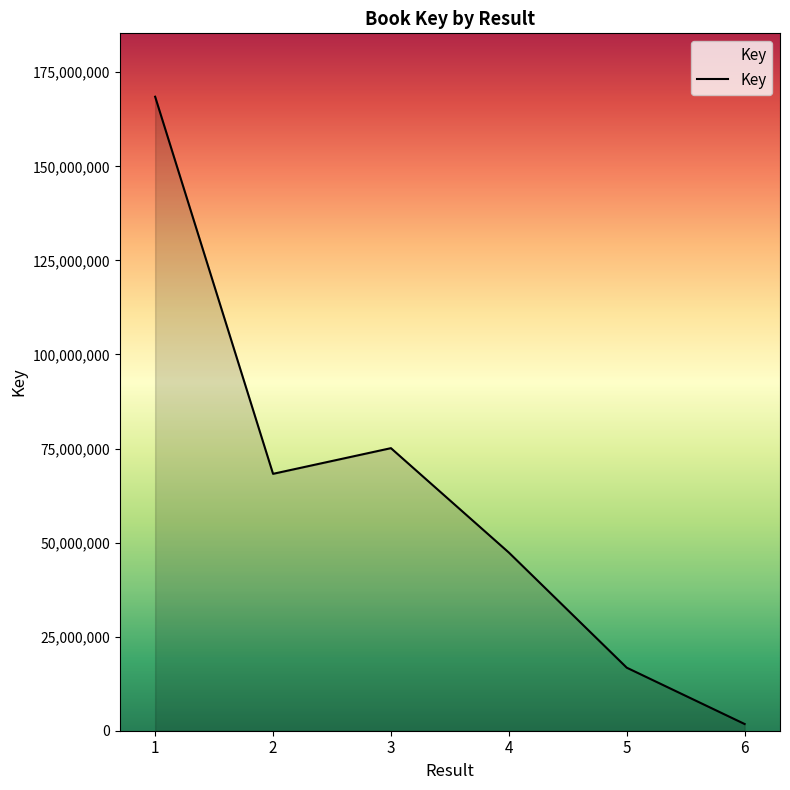

What is the average value?

62957334